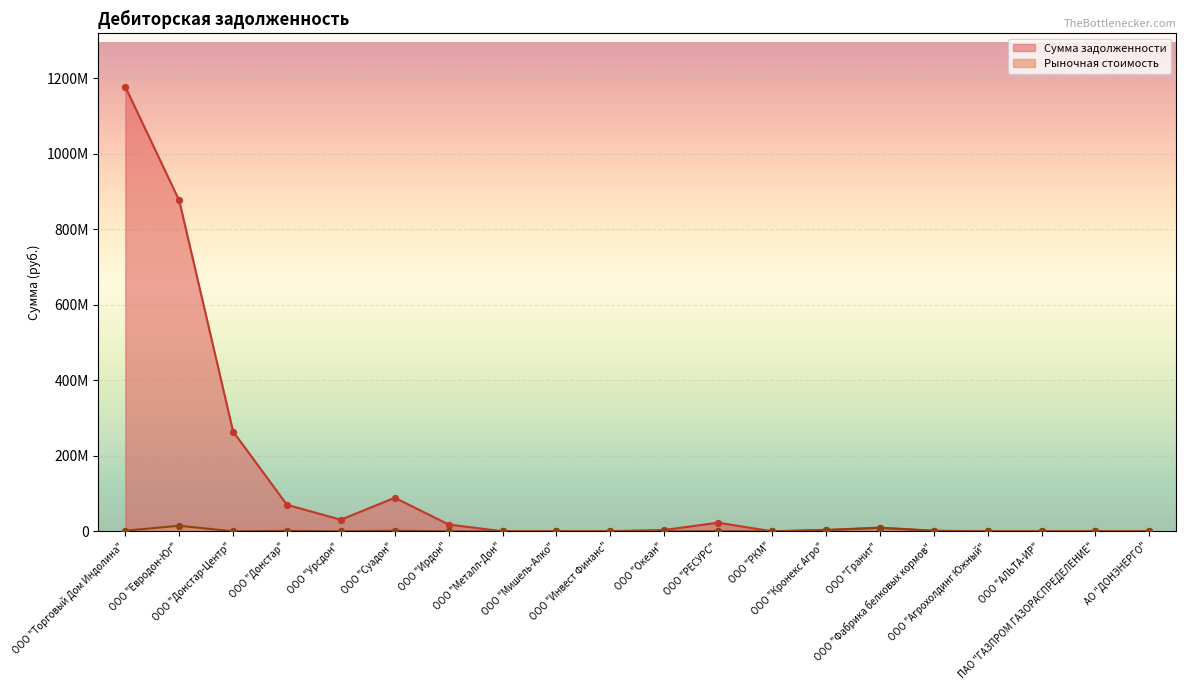

At which category is the sum across all series the highest?

ООО "Торговый Дом Индолина"